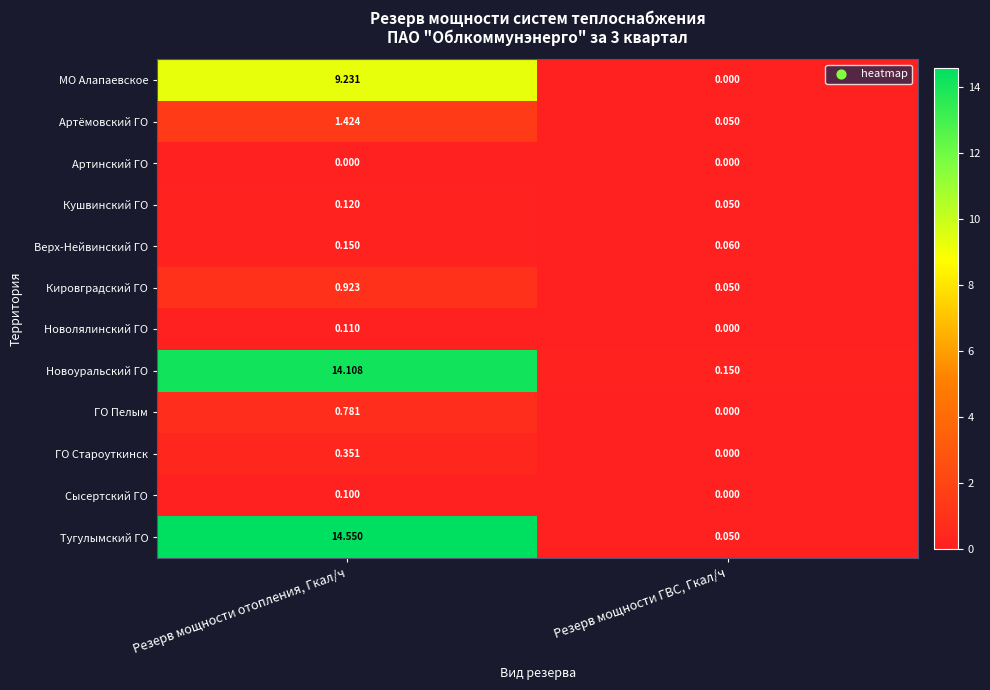

Rank the categories by Новолялинский ГО value from lowest to highest.

Резерв мощности ГВС, Гкал/ч, Резерв мощности отопления, Гкал/ч